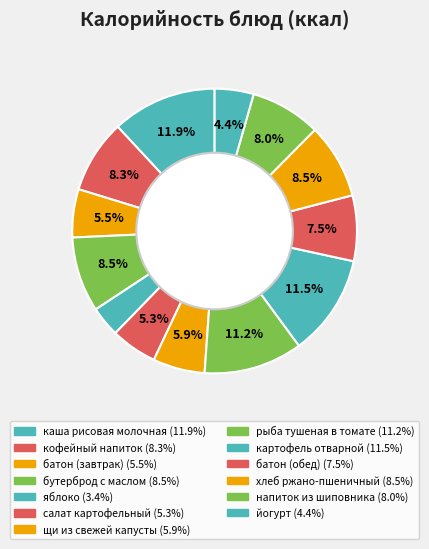

To the nearest percent, what is the combined percentage of напиток из шиповника and картофель отварной?

20%